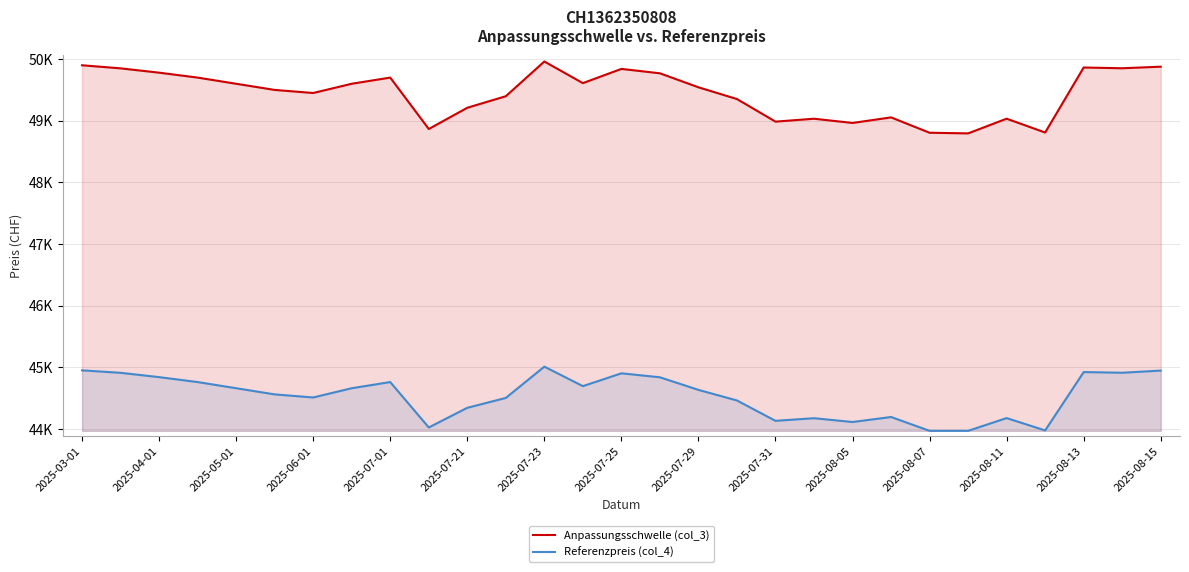

What is the difference between the Anpassungsschwelle (col_3) values at 2025-08-07 and 28?

479.2